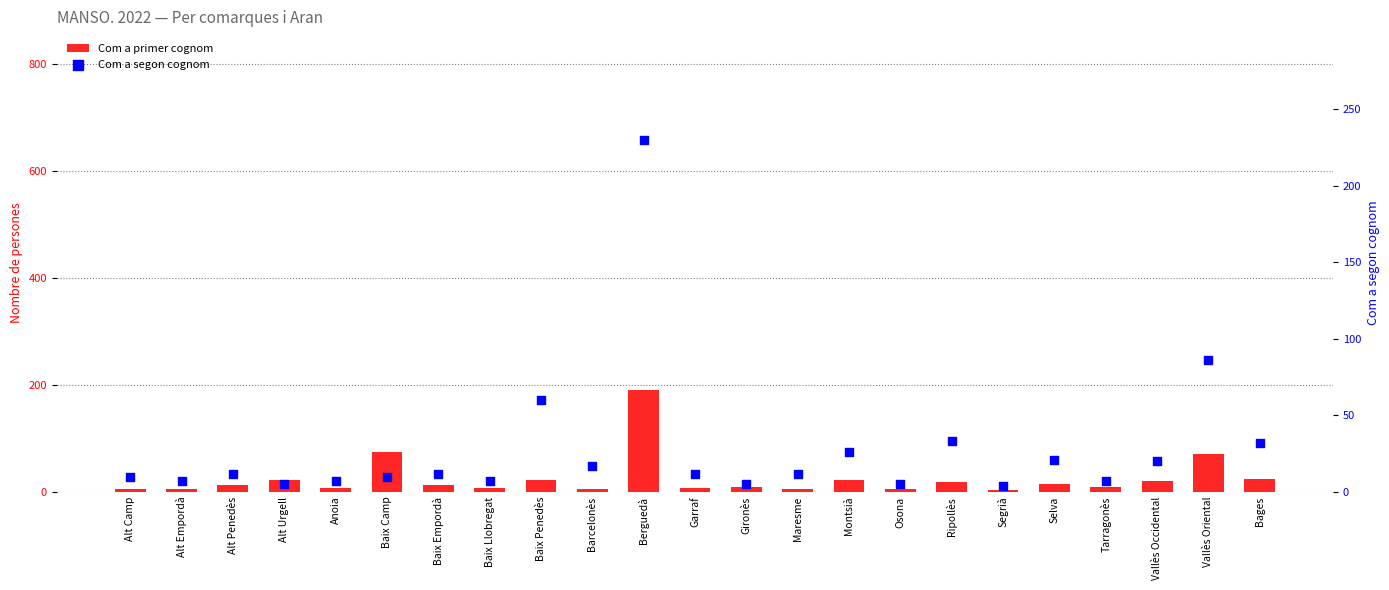

Is the value of Com a primer cognom at Ripollès greater than the value of Com a segon cognom at Alt Camp?

Yes